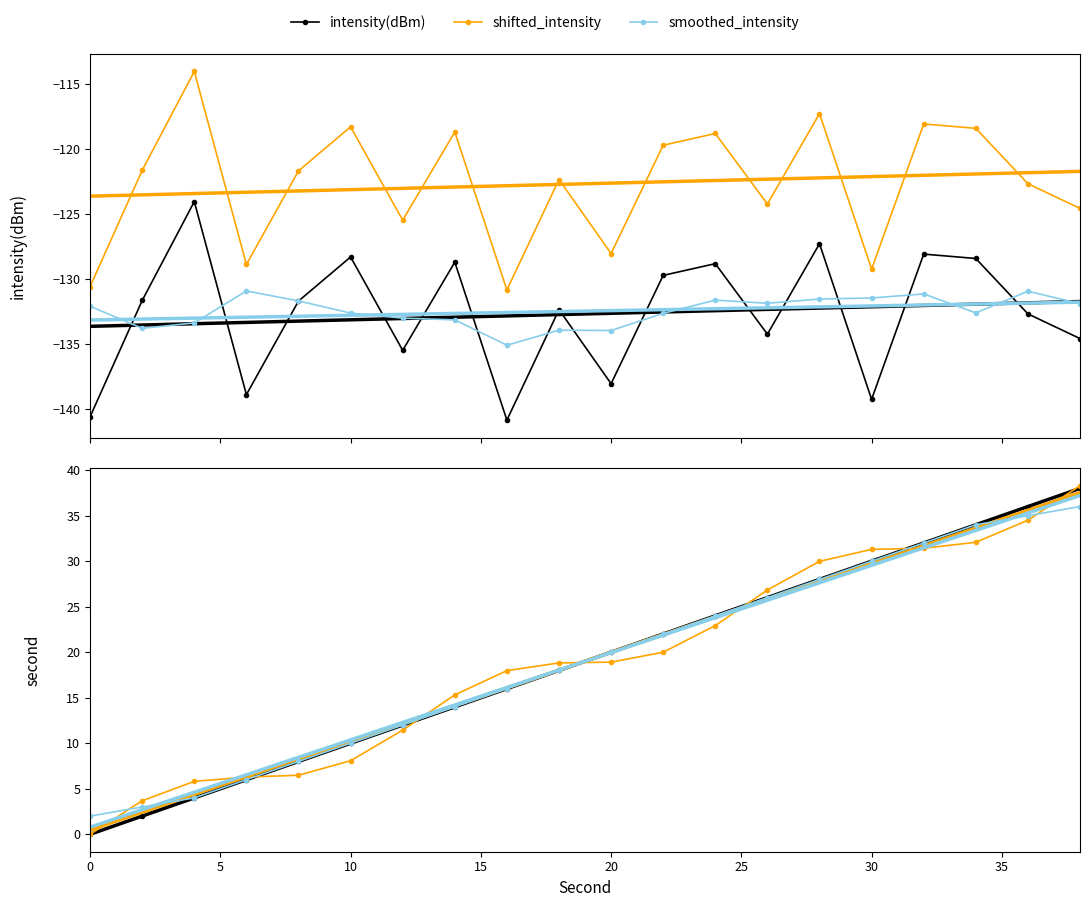

How many lines are shown in the chart?

6